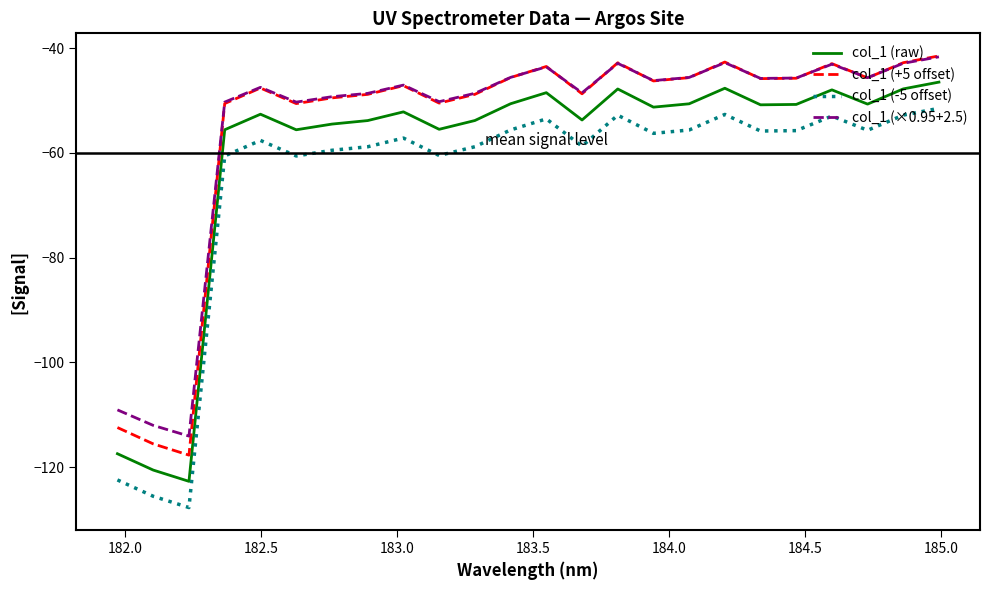

What is the lowest value of the col_1 (-5 offset) series?

-127.7